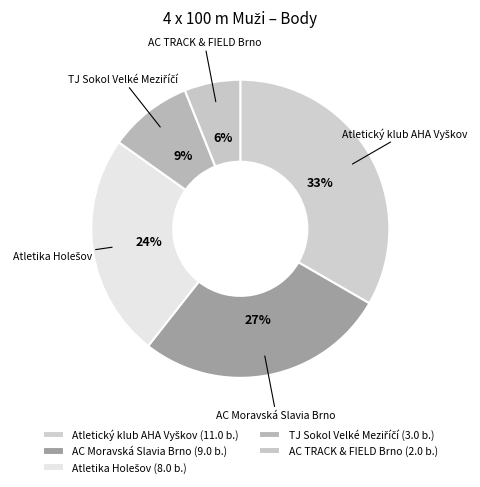

The AC Moravská Slavia Brno slice represents 27% of the pie. True or false?

True